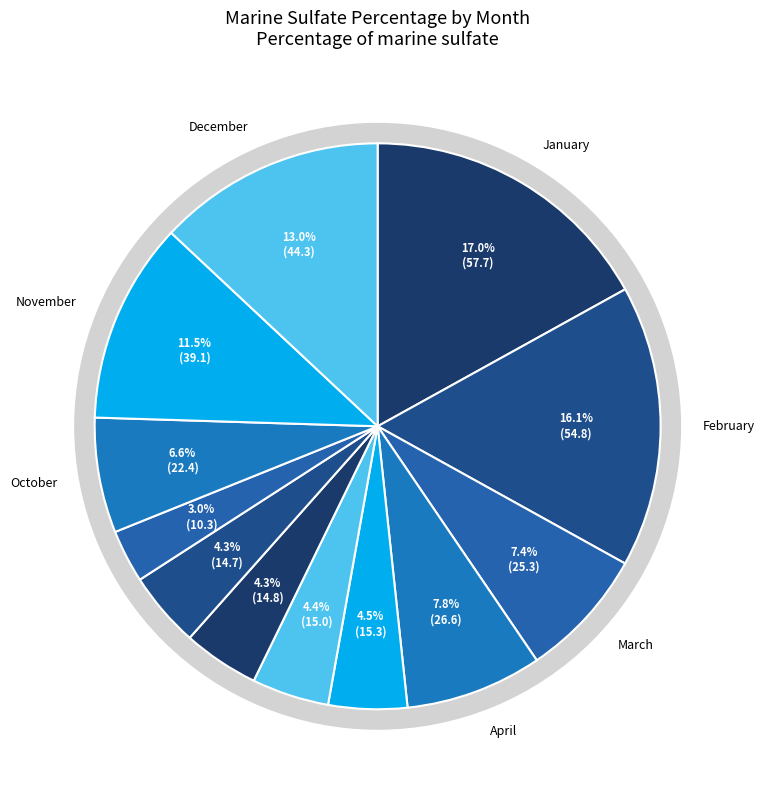

What is the total percentage of November and December?

24.5%